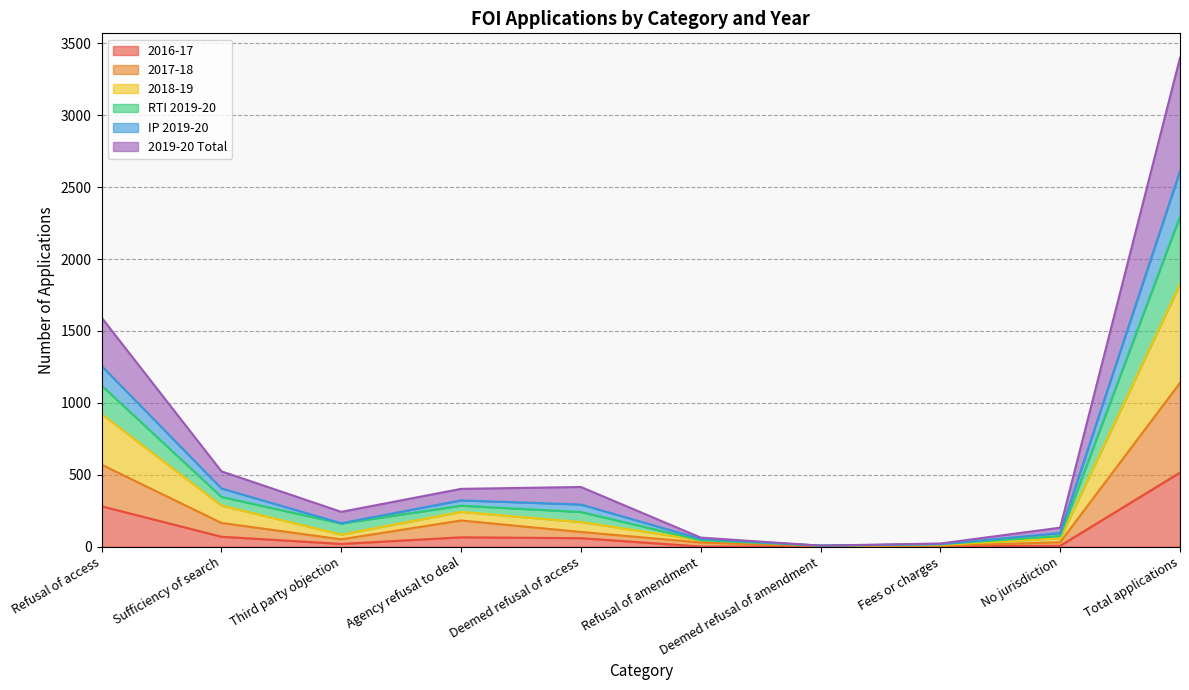

What is the greatest value displayed?

3400